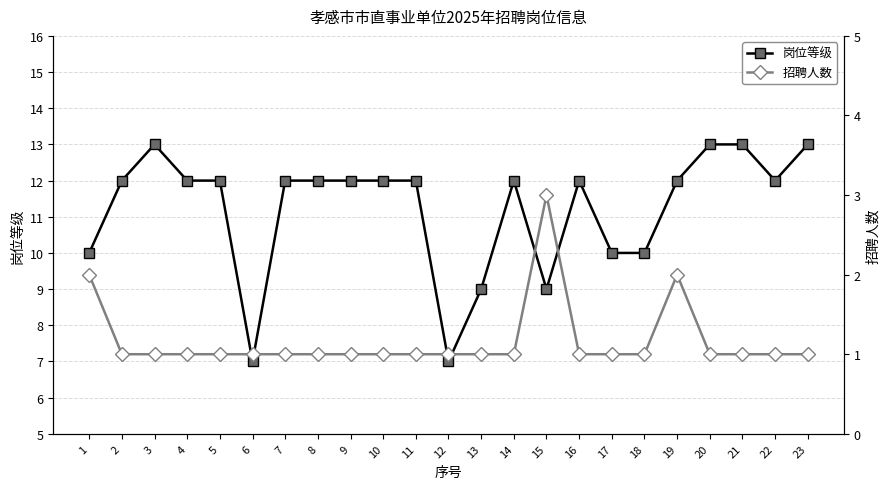

Does the chart display data point markers on the line(s)?

Yes